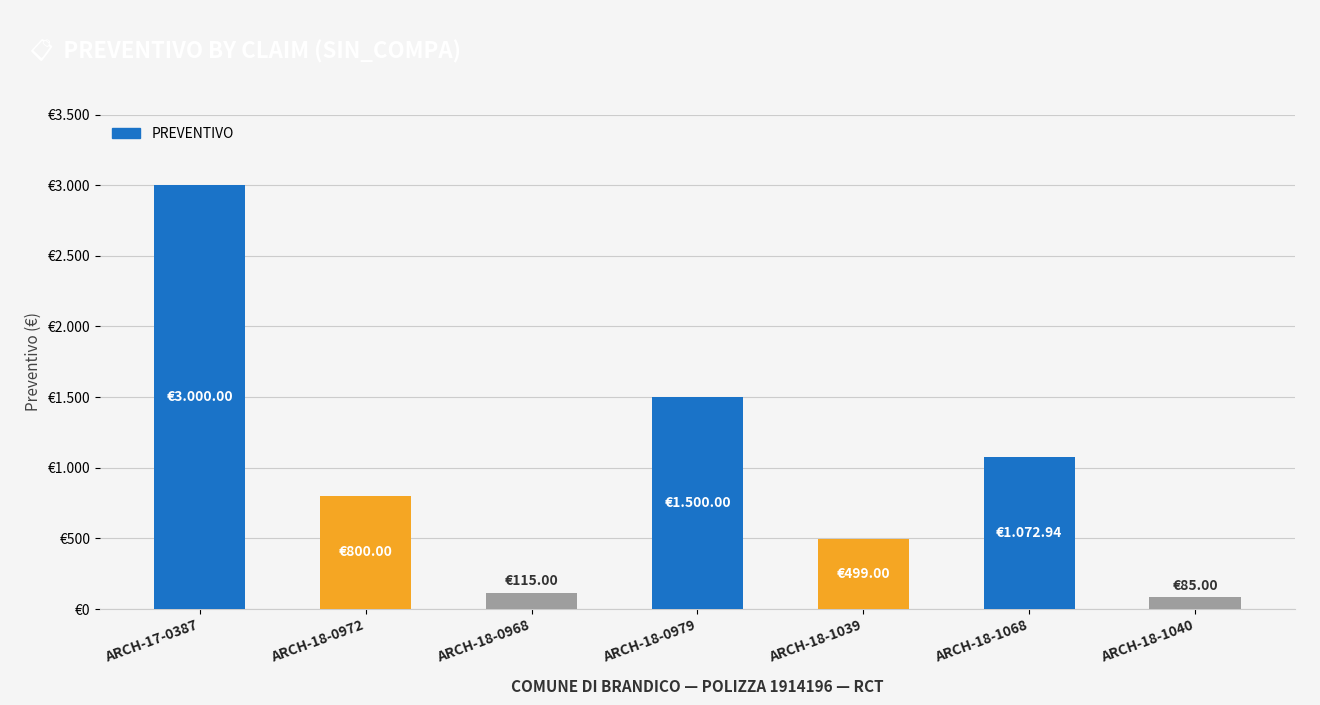

List the labels in order of value, smallest first.

ARCH-18-1040, ARCH-18-0968, ARCH-18-1039, ARCH-18-0972, ARCH-18-1068, ARCH-18-0979, ARCH-17-0387